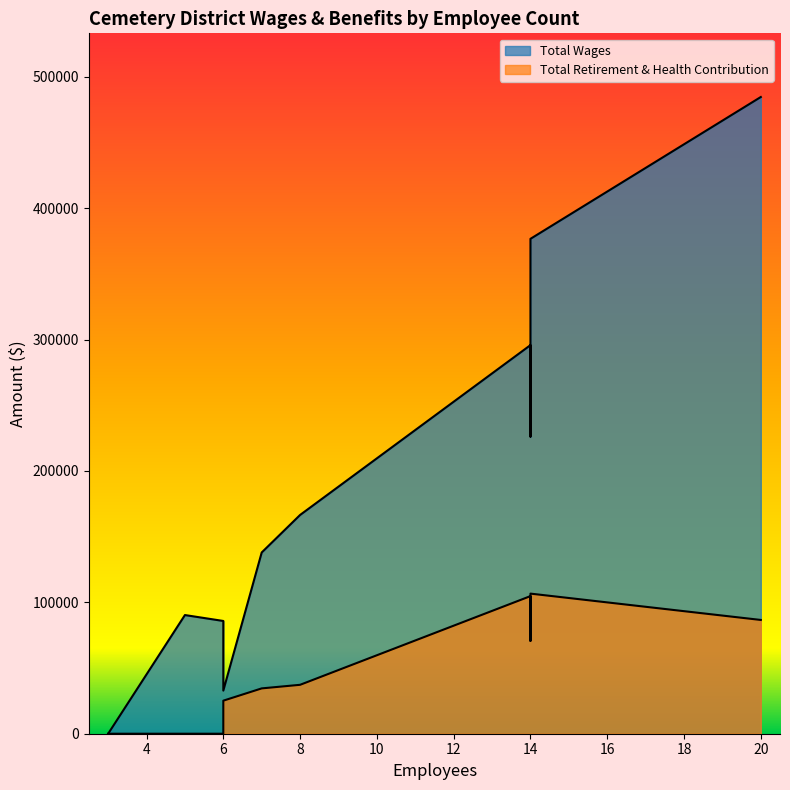

How many Total Retirement & Health Contribution values are between 0 and 86586?

9